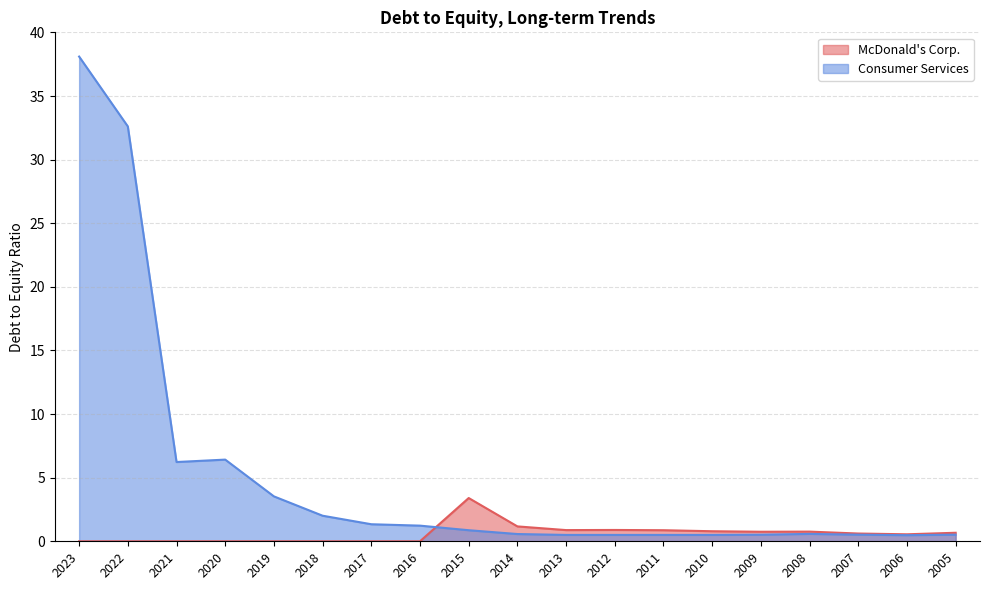

Is it true that McDonald's Corp. equals 1.3 at 2008?

False